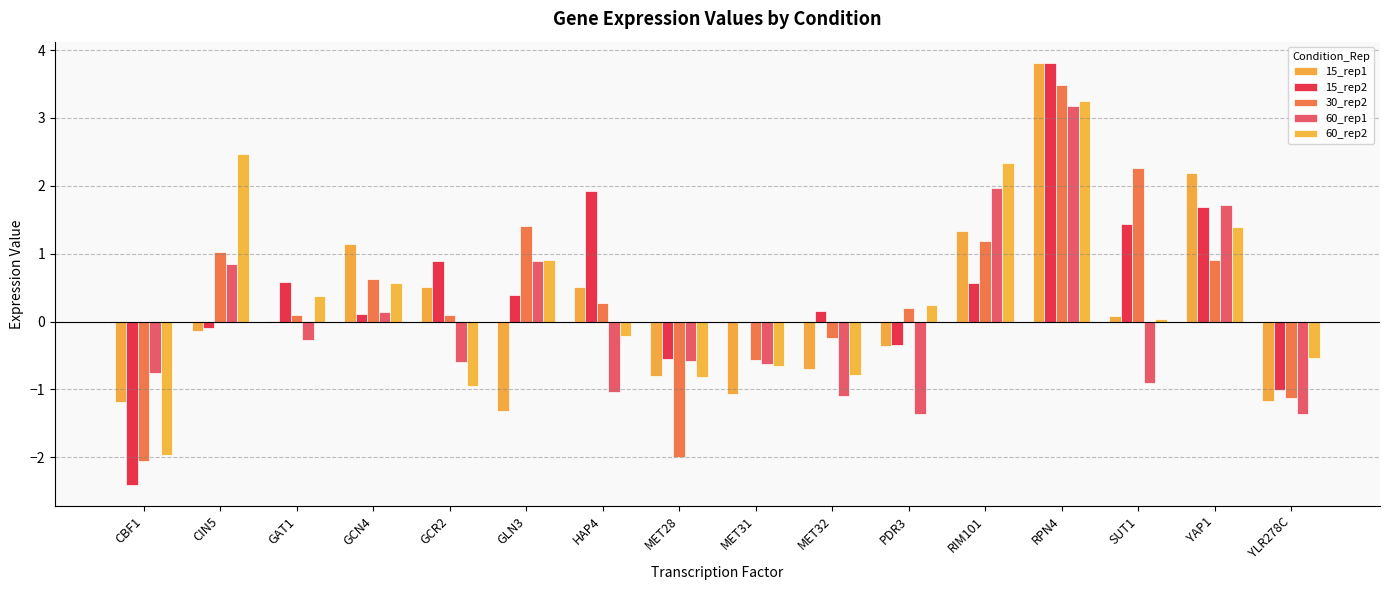

Are the bars grouped side by side (vs. stacked)?

Yes